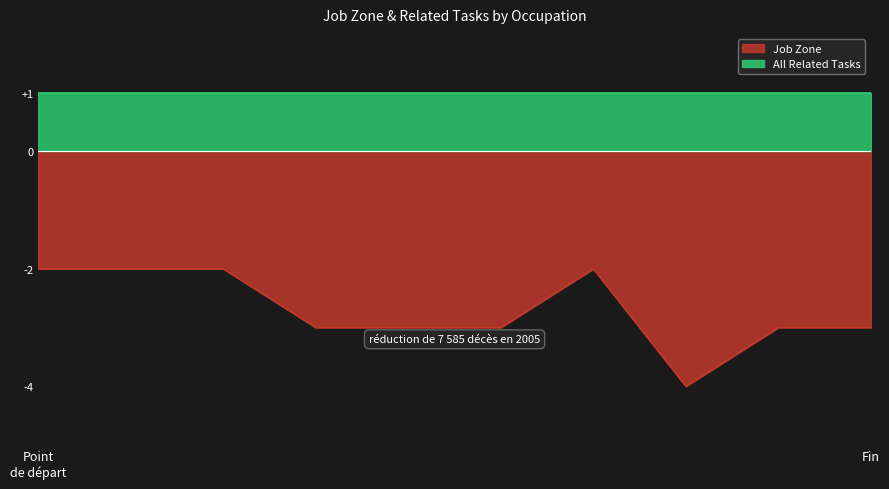

True or false: the data shows -1 at Tour Guides.

False